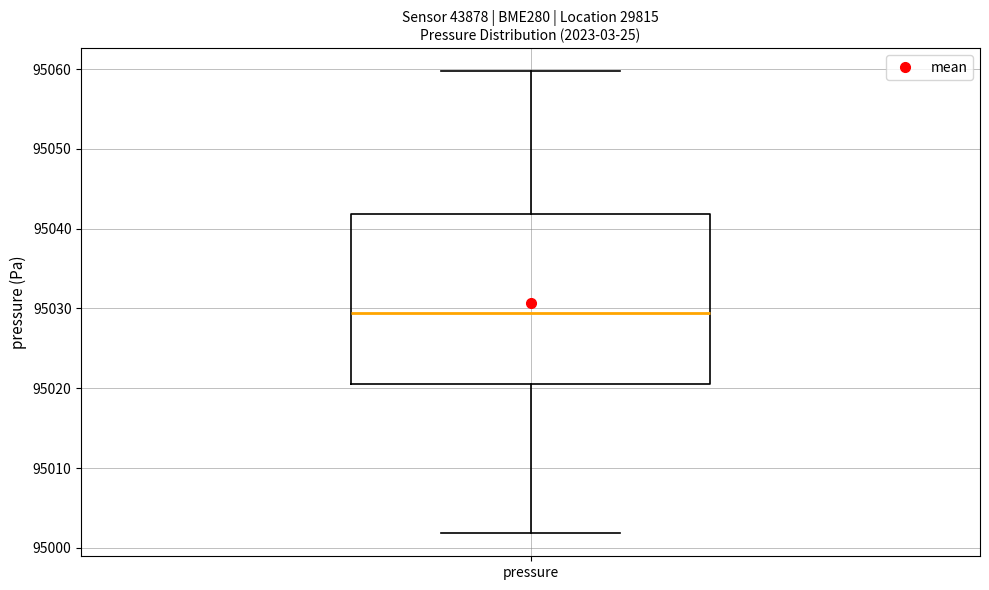

Transcribe this box plot: give where the median line is, the range the box spans, and where the two whiskers end, as read against the y-axis. The values are not printed on the chart, so give them approximately, as read against the axis.

median 95029, box 95020 to 95042, whiskers 95002 to 95060